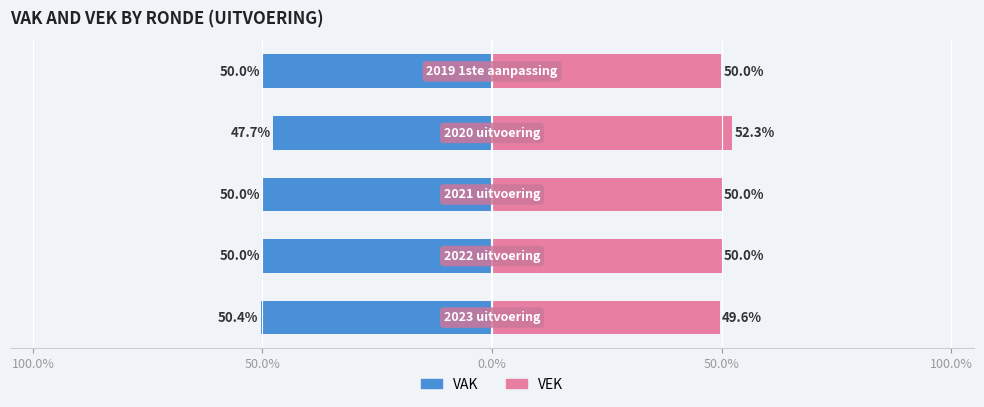

Reading left to right, list all the values displayed in this chart.

VAK: 100.0%=-50.4	50.0%=-50.0	0.0%=-50.0	50.0%=-47.7	100.0%=-50.0
VEK: 100.0%=49.6	50.0%=50.0	0.0%=50.0	50.0%=52.3	100.0%=50.0